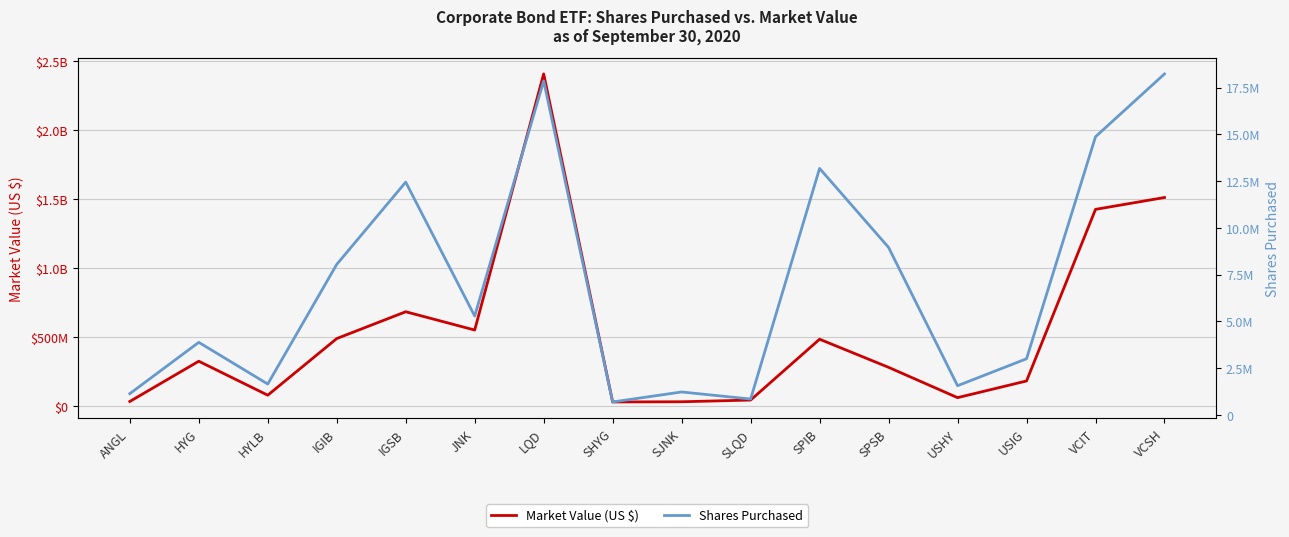

What are all the series names shown in the legend?

Market Value (US $), Shares Purchased